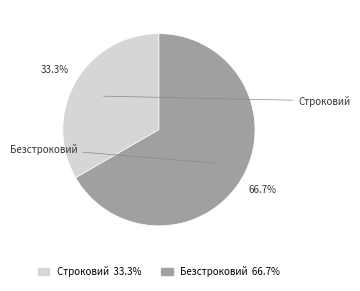

How many segments does this pie chart have?

2